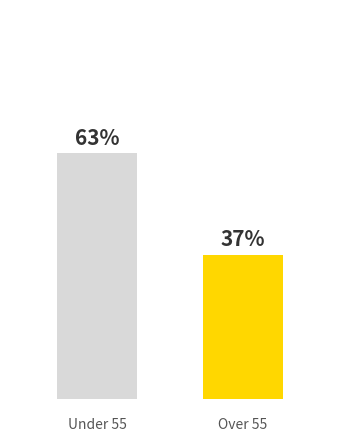

Does the chart contain any negative values?

No